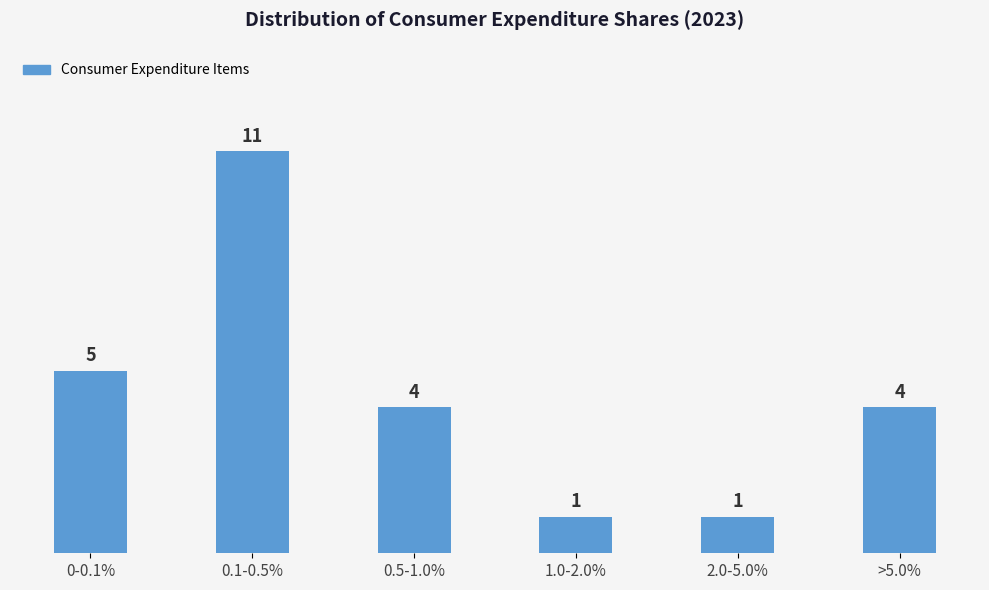

Reading left to right, what are all the values shown in this chart?

5	11	4	1	1	4